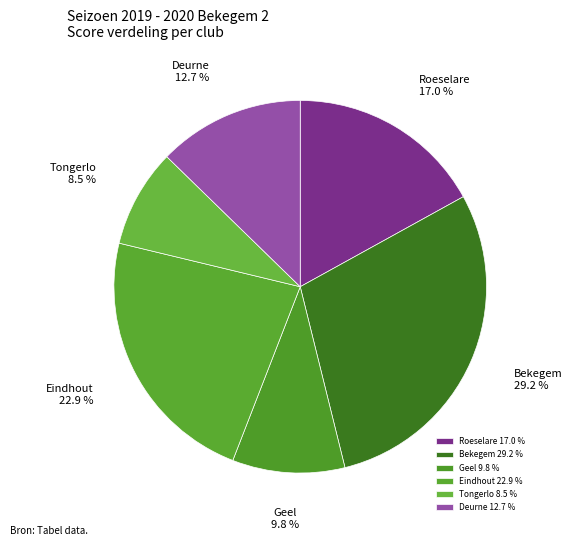

How many segments does this pie chart have?

6